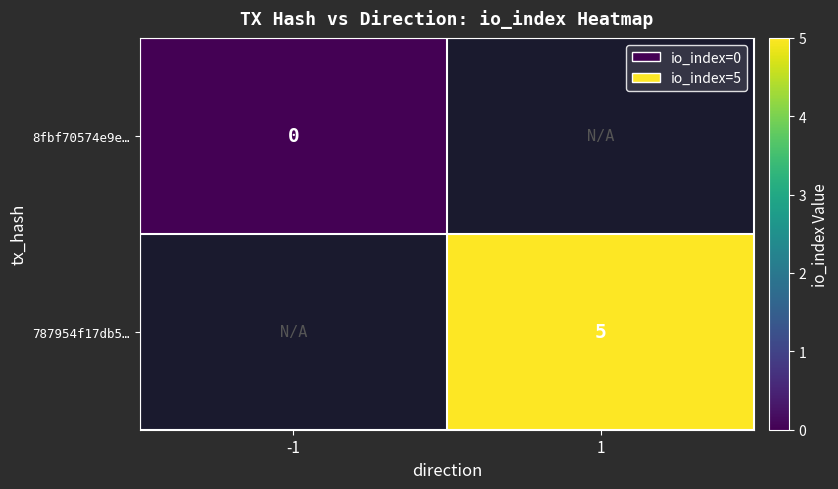

At how many categories does at least one series exceed 1?

1